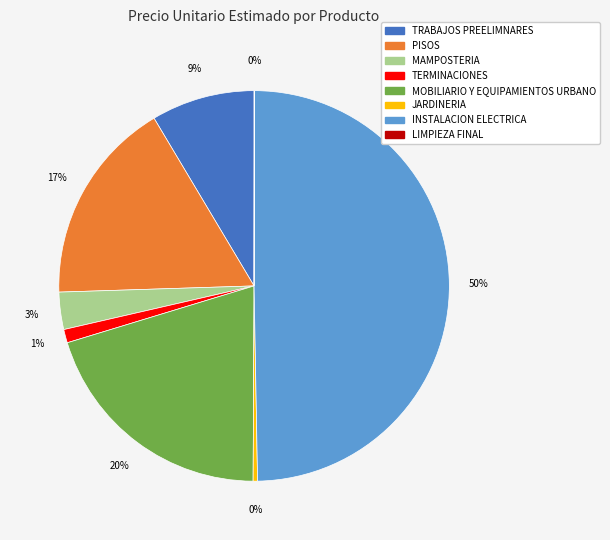

Which category has the biggest portion of the pie?

INSTALACION ELECTRICA